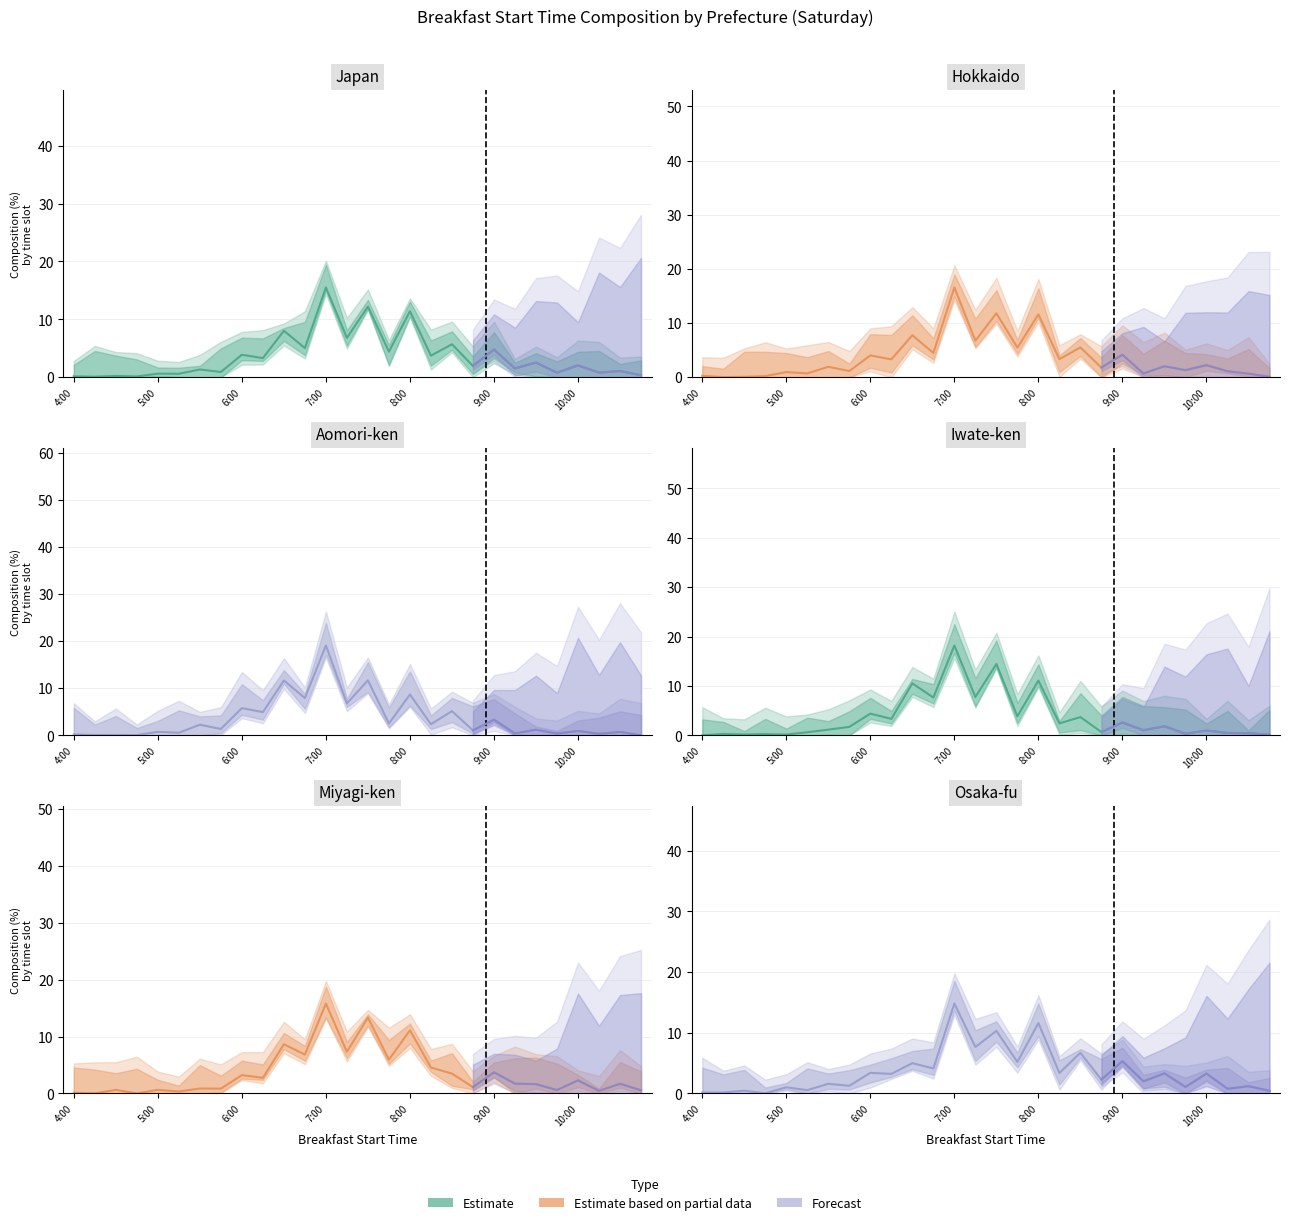

Is the value of Aomori-ken at 12 greater than the value of Iwate-ken at 6:00?

Yes